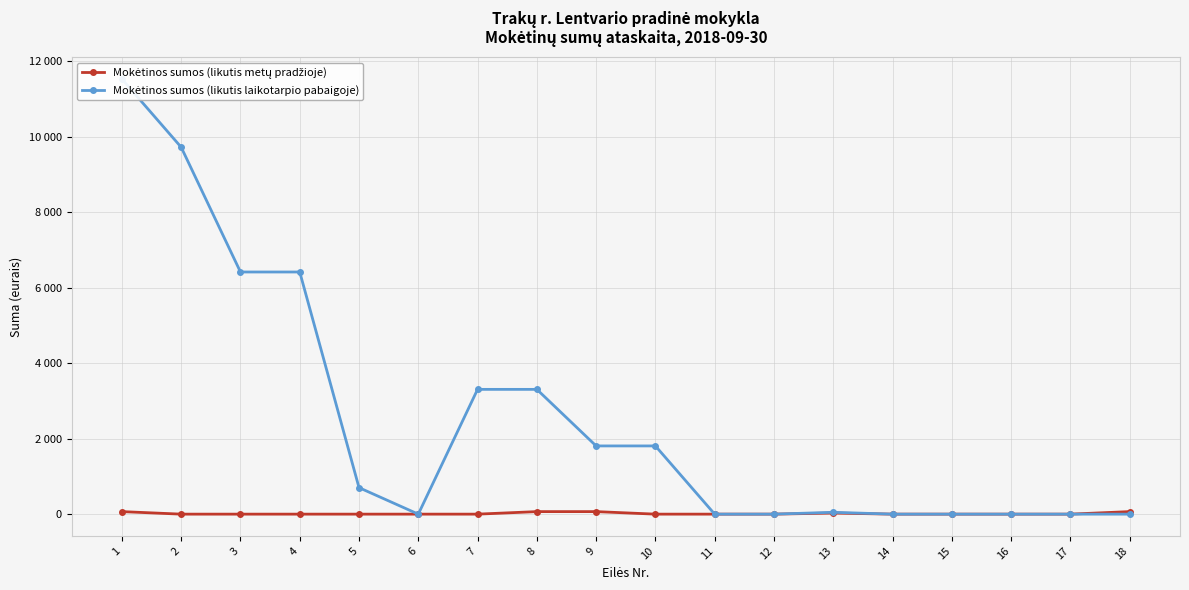

True or false: Mokėtinos sumos (likutis metų pradžioje) and Mokėtinos sumos (likutis laikotarpio pabaigoje) cross at least once.

False